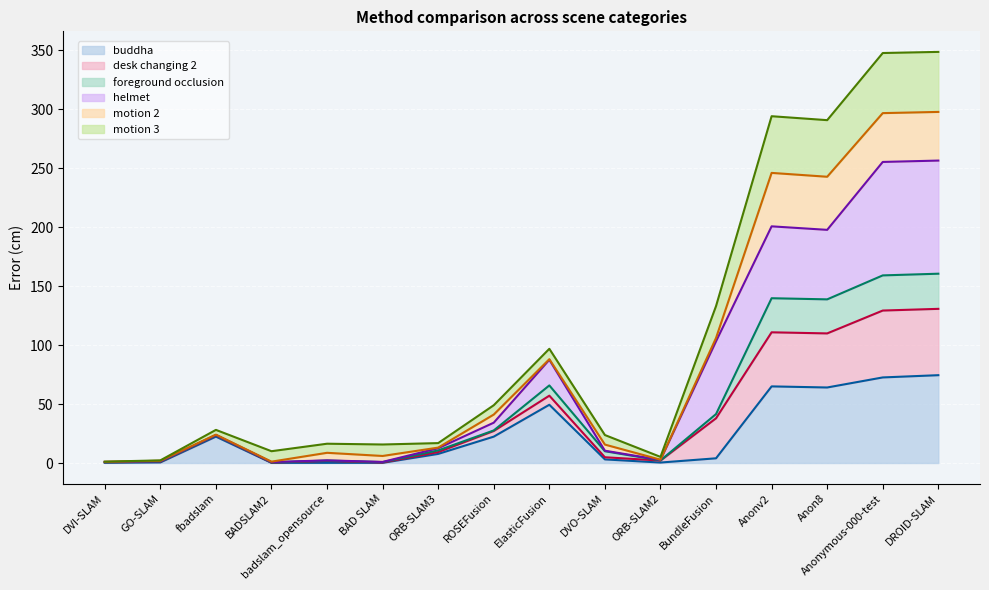

How many values in the buddha series are below 7?

8